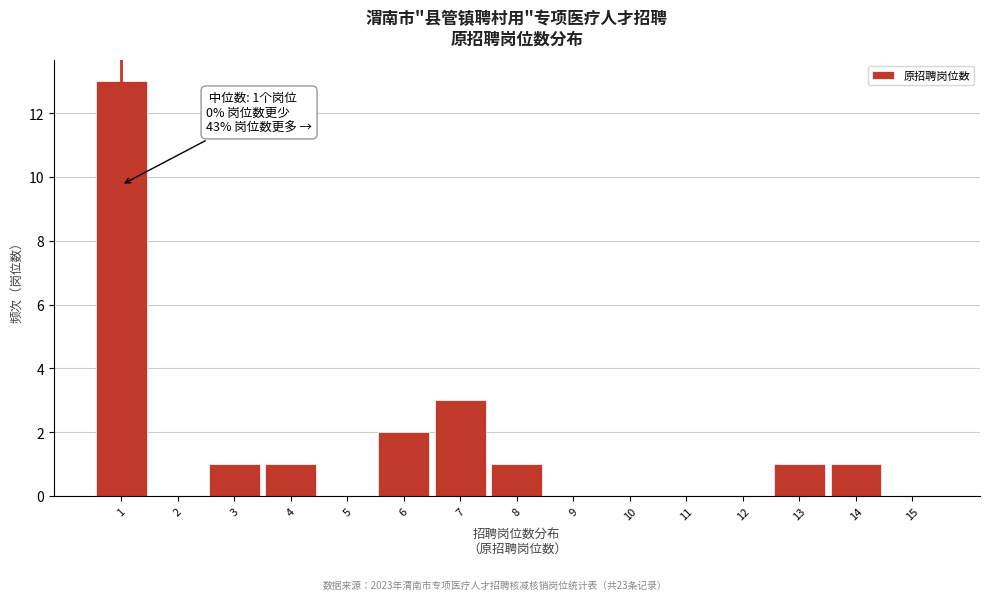

Which range on the x-axis has the tallest bar?

0.5 to 1.5